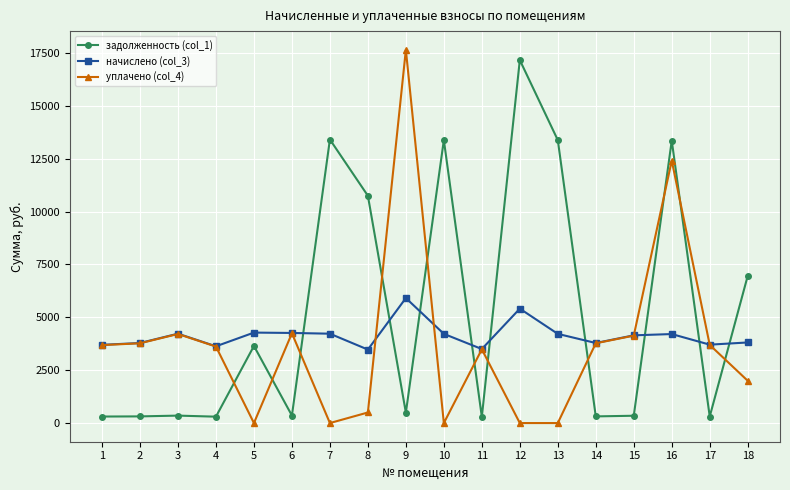

What is the spread (max minus min) of values at 8?

10245.7